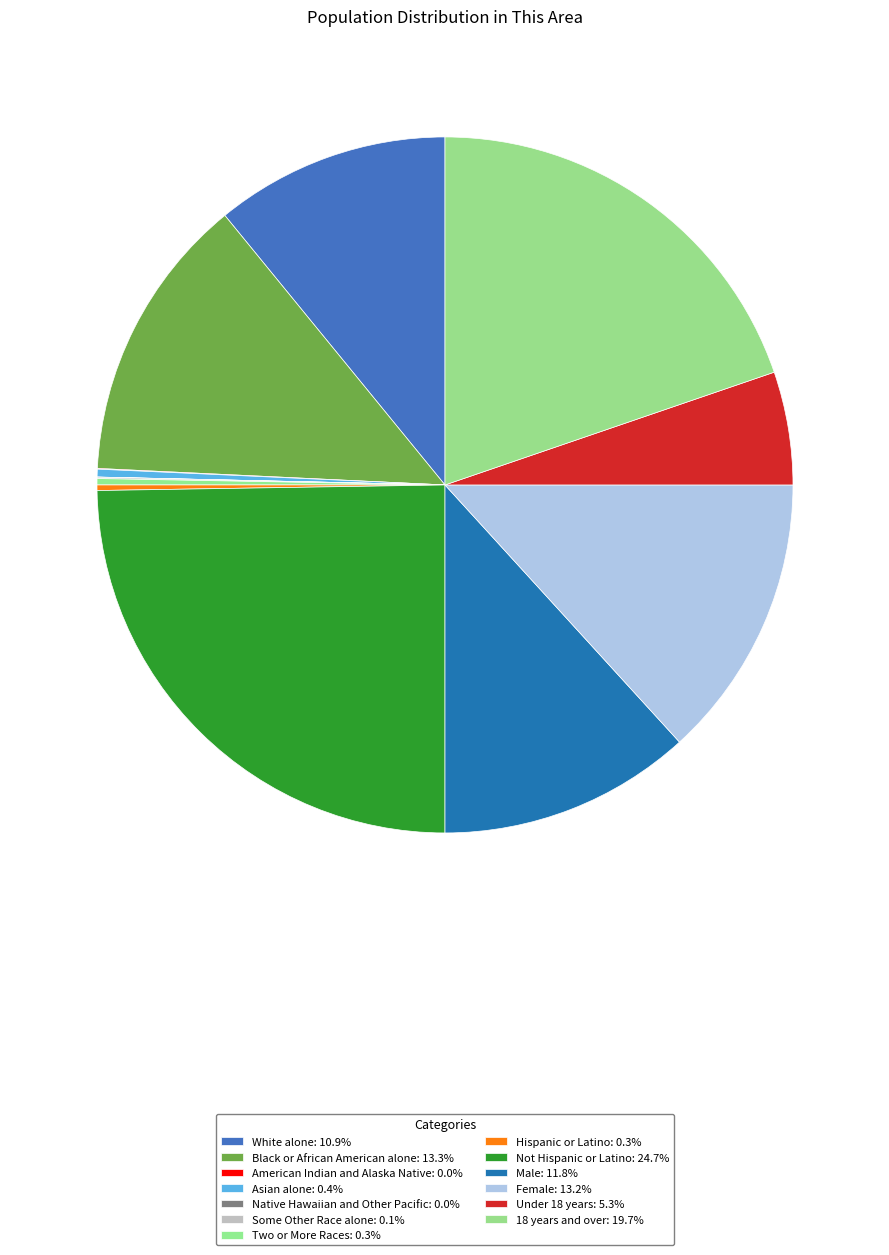

Which has a higher value, Two or More Races or Black or African American alone?

Black or African American alone